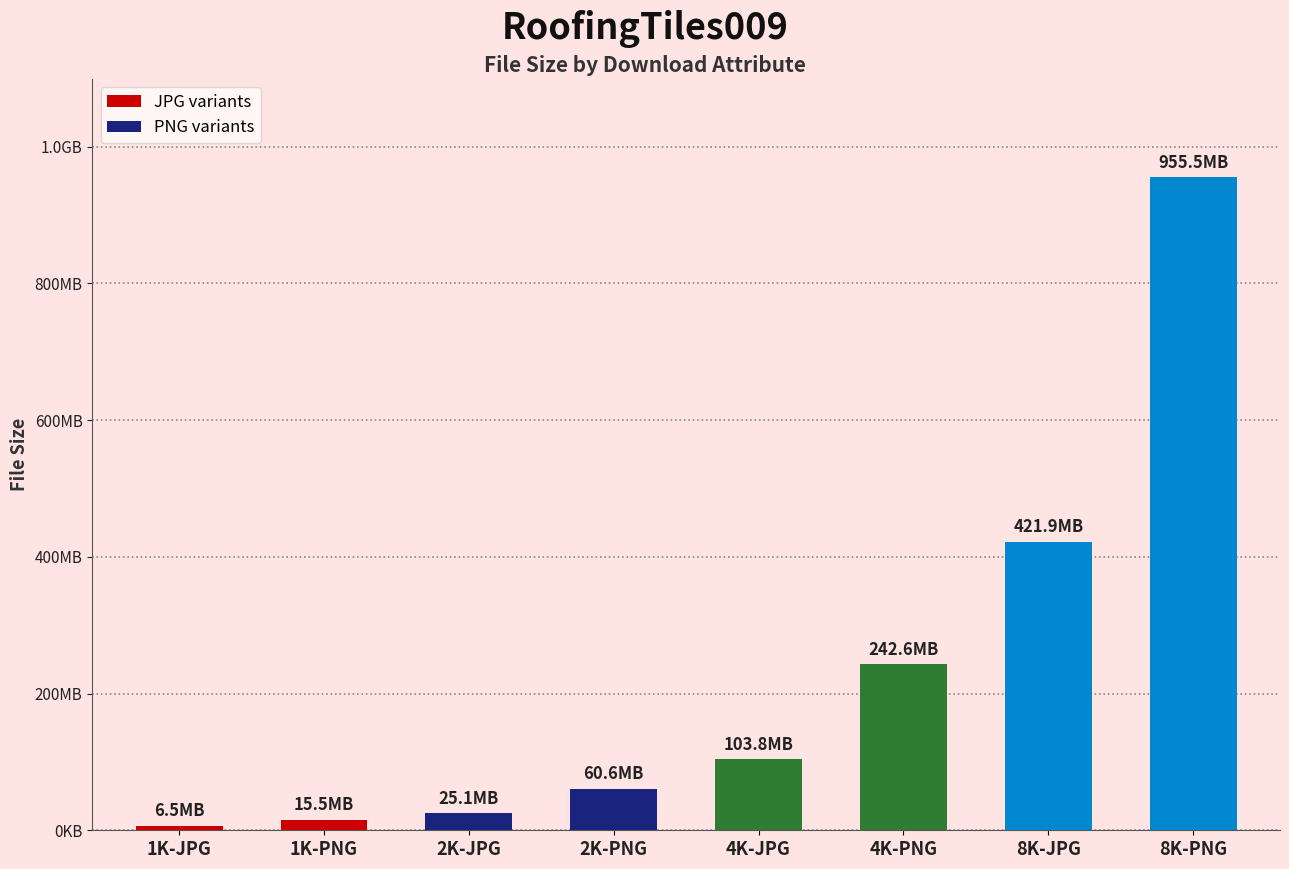

What is the maximum value shown in the chart?

955530642